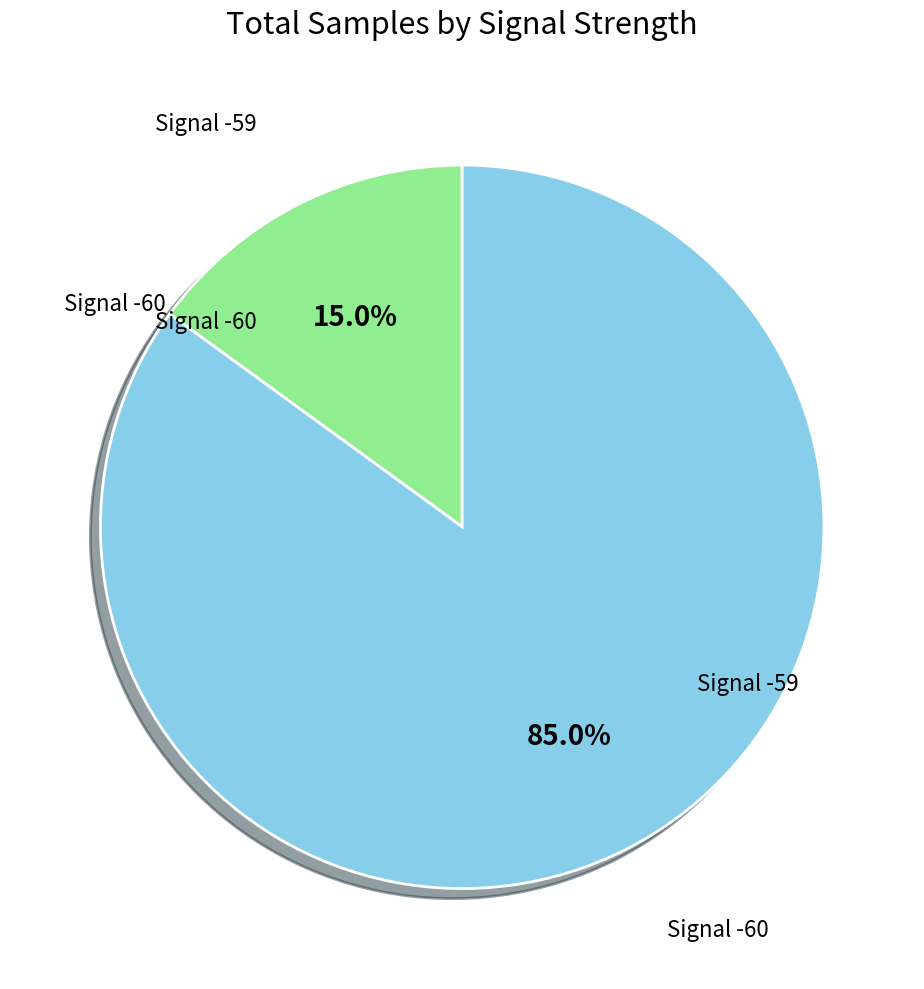

How many segments does this pie chart have?

2